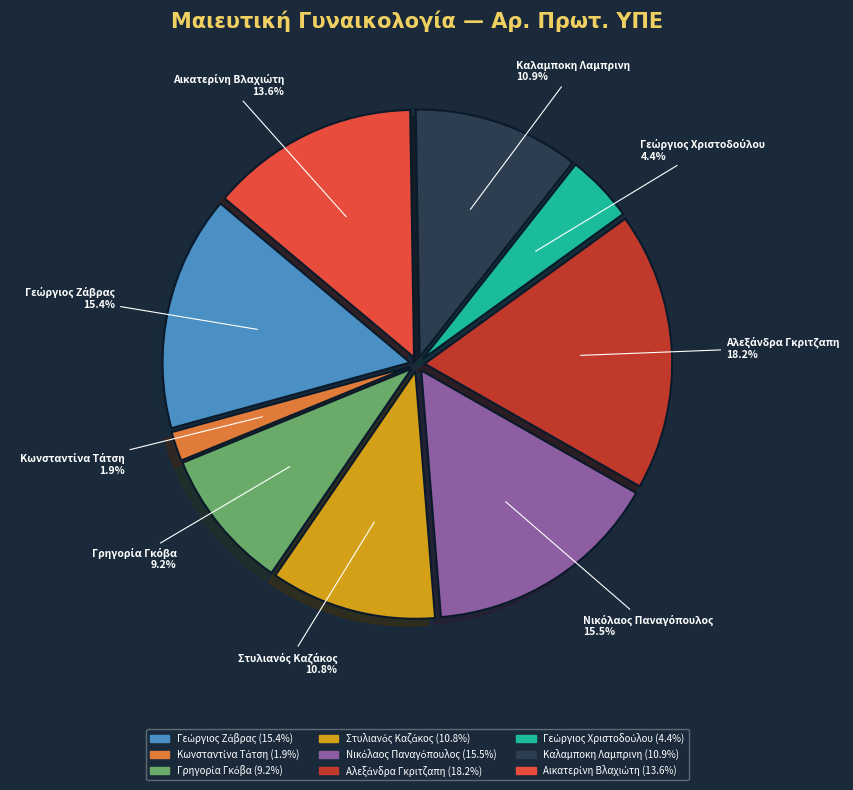

Does any single category account for the majority?

No